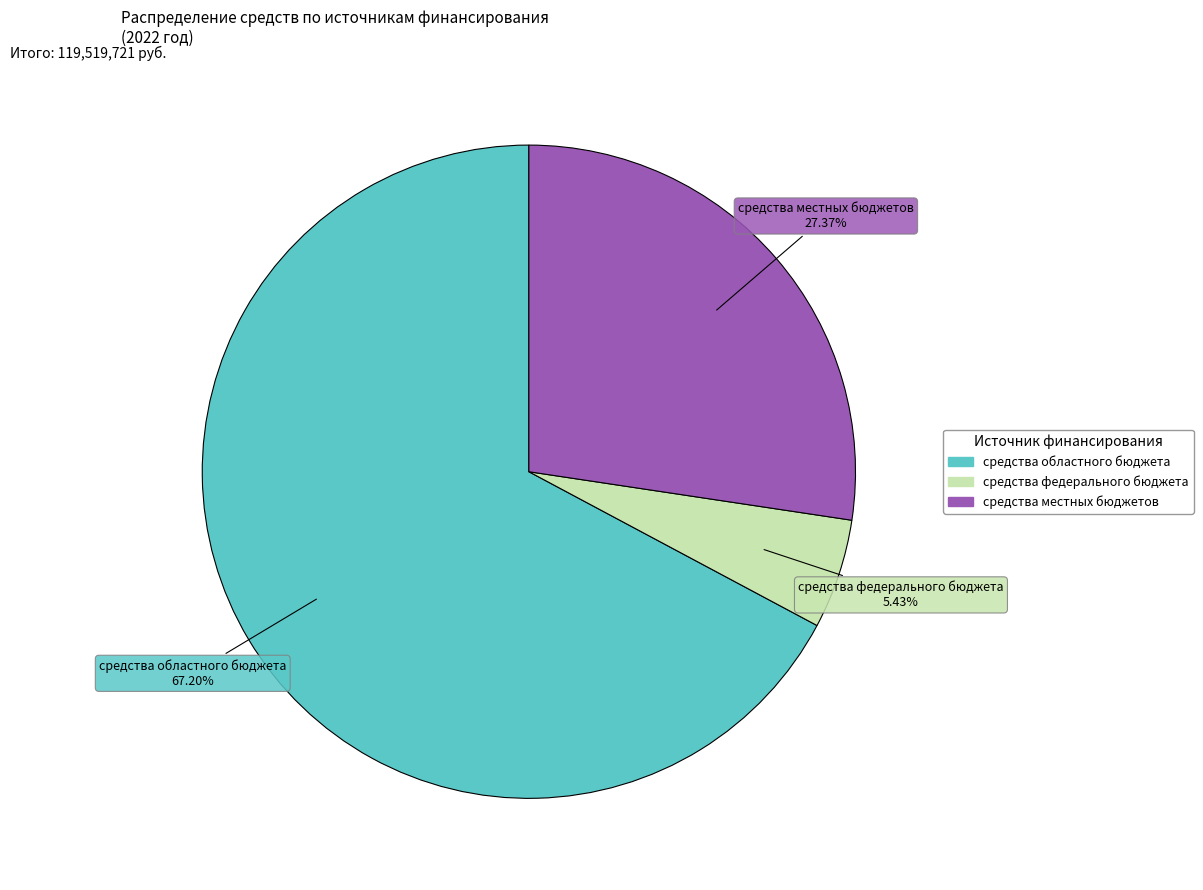

Is there a majority slice in this chart?

Yes